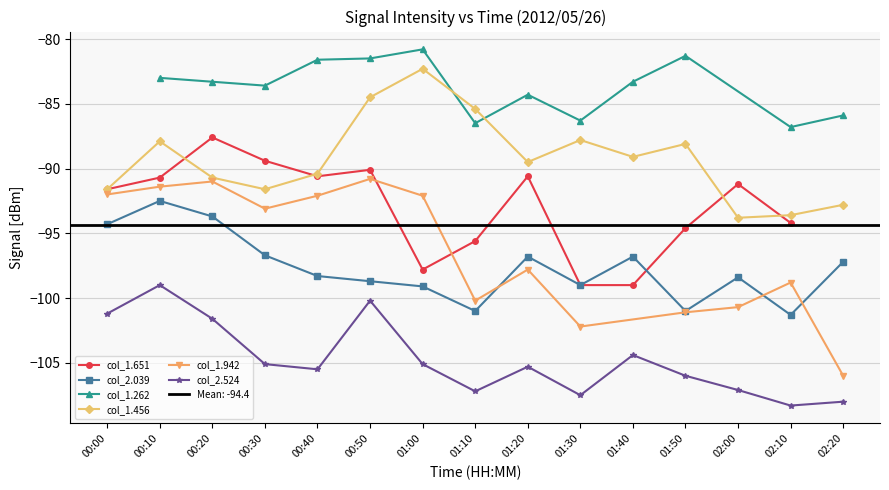

The col_2.524 series shows -104.4 at 01:40. True or false?

True